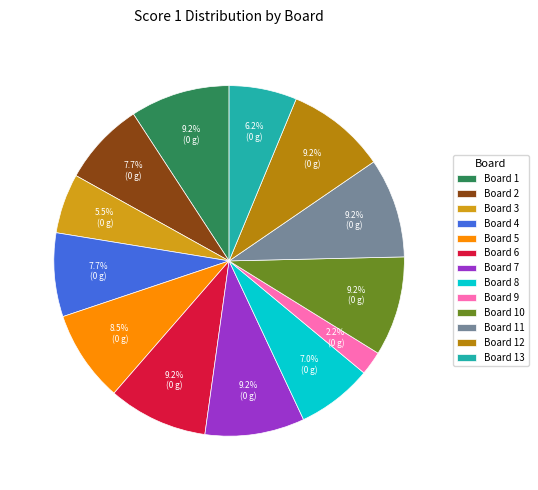

Is it true that Board 8 is 22% of the pie?

False